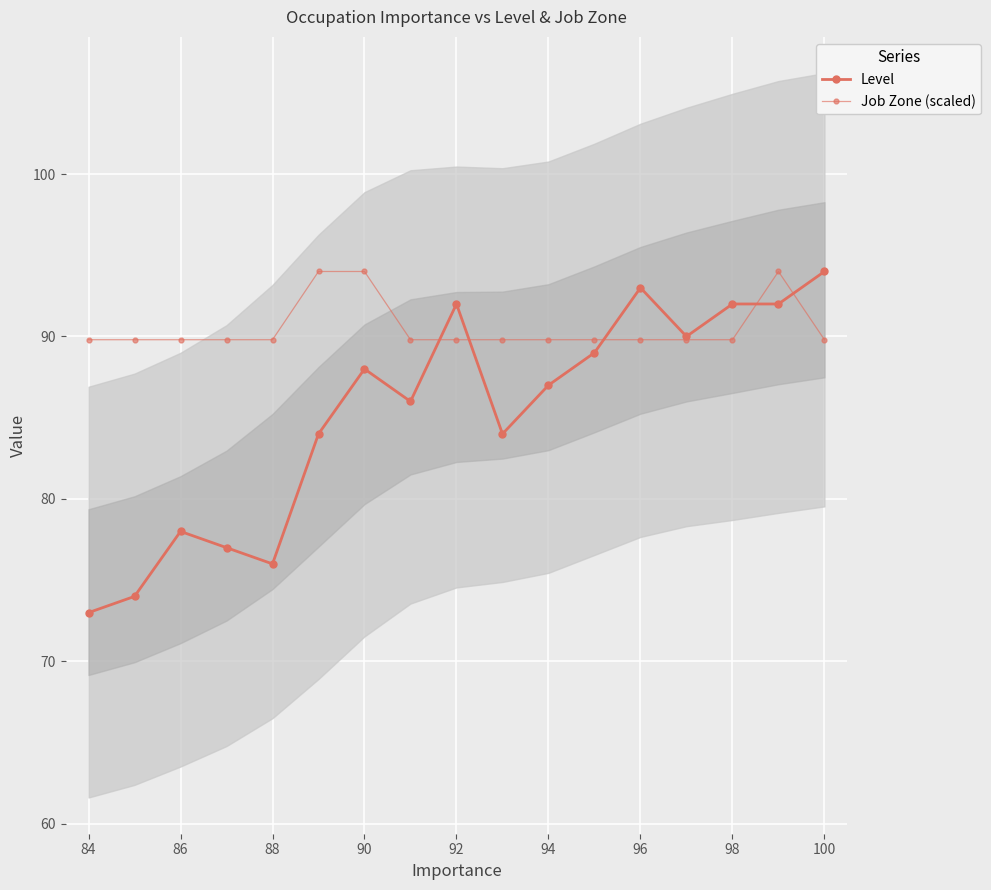

What are all the series names shown in the legend?

Level, Job Zone (scaled)